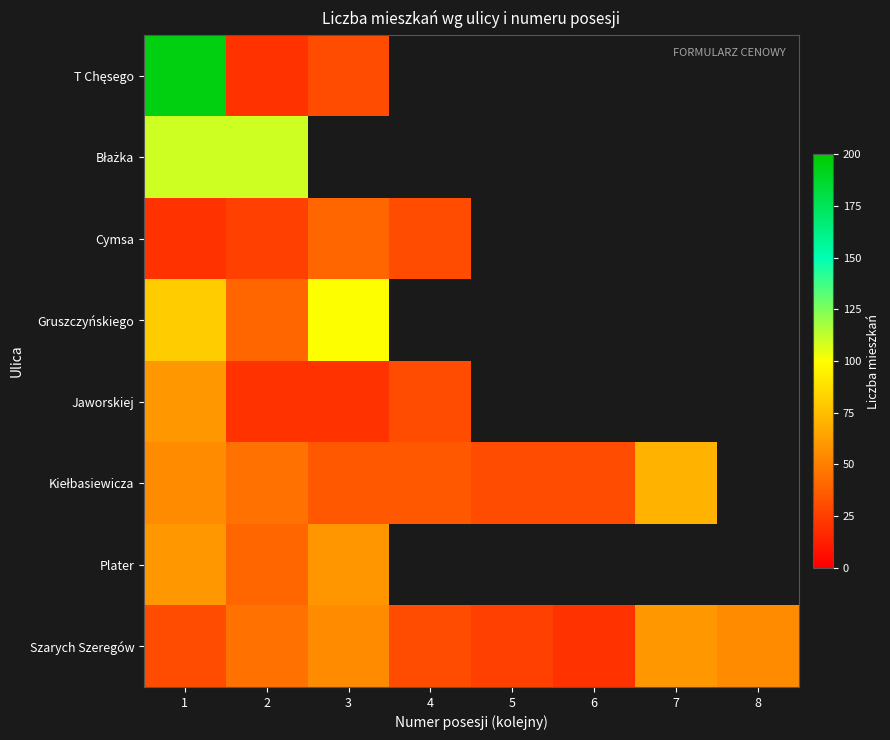

List the series in order of their peak value, lowest first.

Cymsa, Jaworskiej, Plater, Szarych Szeregów, Kiełbasiewicza, Gruszczyńskiego, Błażka, T Chęsego